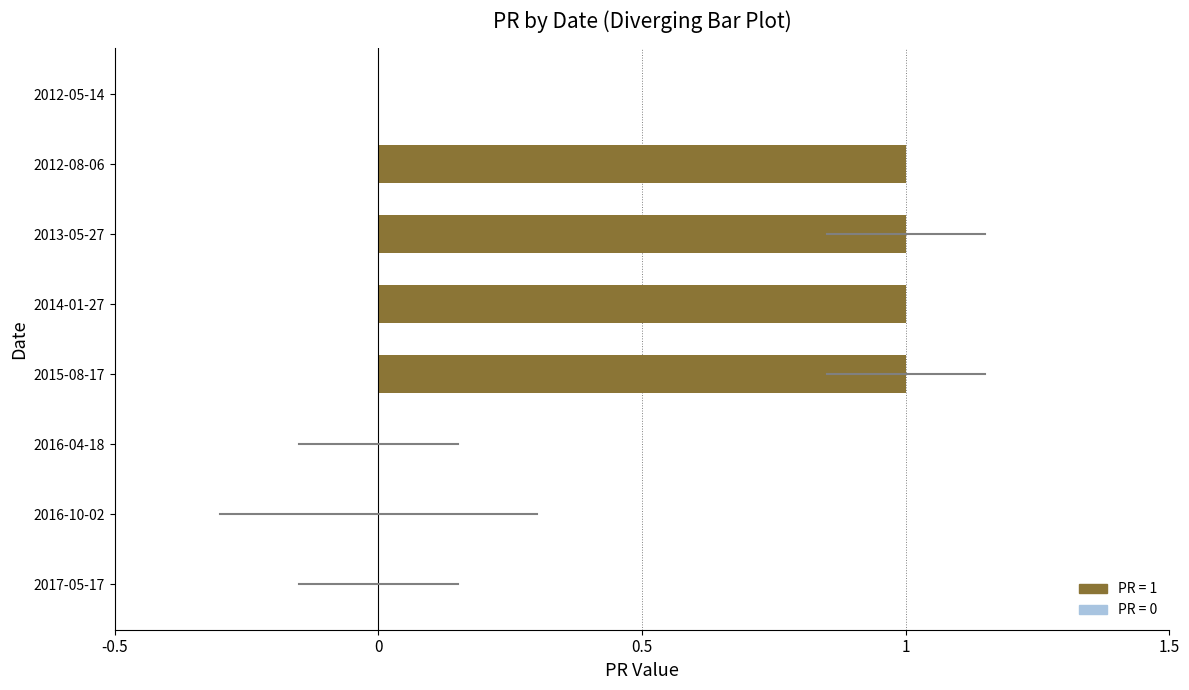

What is the maximum value shown in the chart?

1